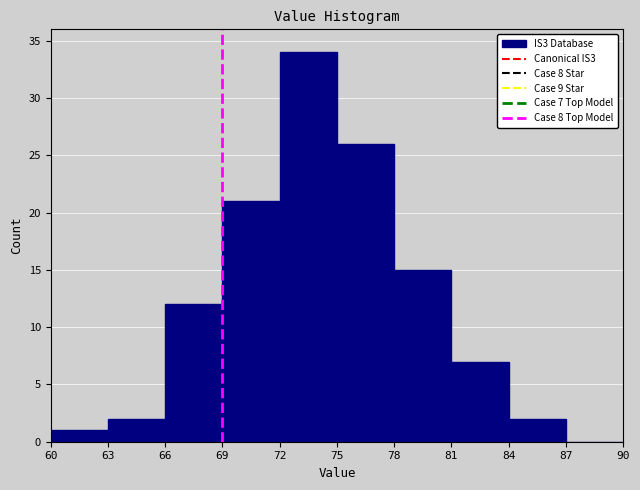

Over which range of the x-axis is the bar tallest?

72 to 75